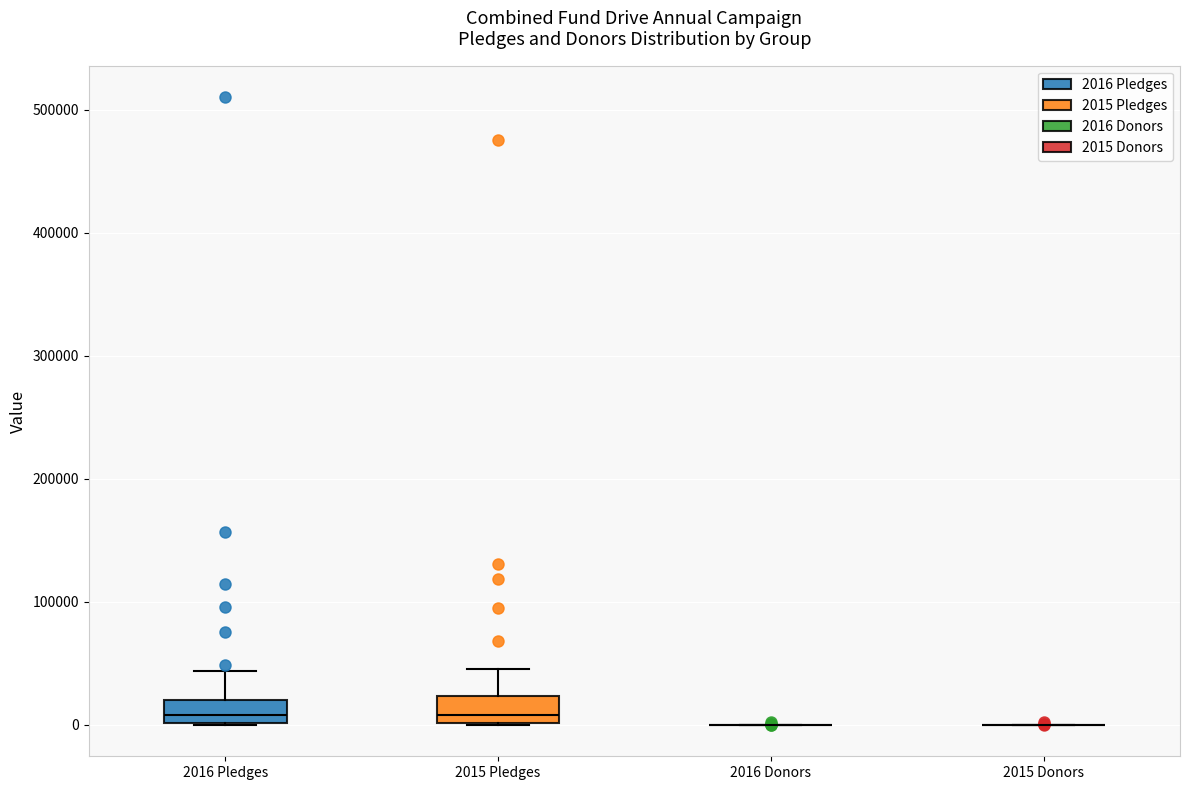

Reading left to right, transcribe this box plot: for each box, give where its median line is, the range the box spans, and where its two whiskers end, as read against the y-axis. The values are not printed on the chart, so give them approximately, as read against the axis.

2016 Pledges: median 10000, box 0 to 20000, whiskers 0 to 40000
2015 Pledges: median 10000, box 0 to 20000, whiskers 0 to 50000
2016 Donors: box collapsed to a line at 0, whiskers 0 to 0
2015 Donors: box collapsed to a line at 0, whiskers 0 to 0